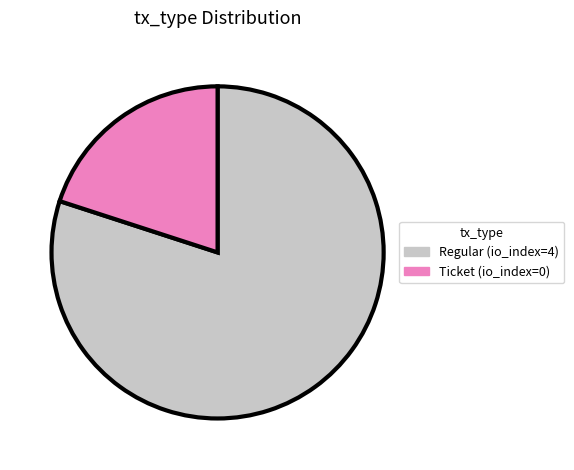

Which slice represents more than half of the pie?

Regular (io_index=4)